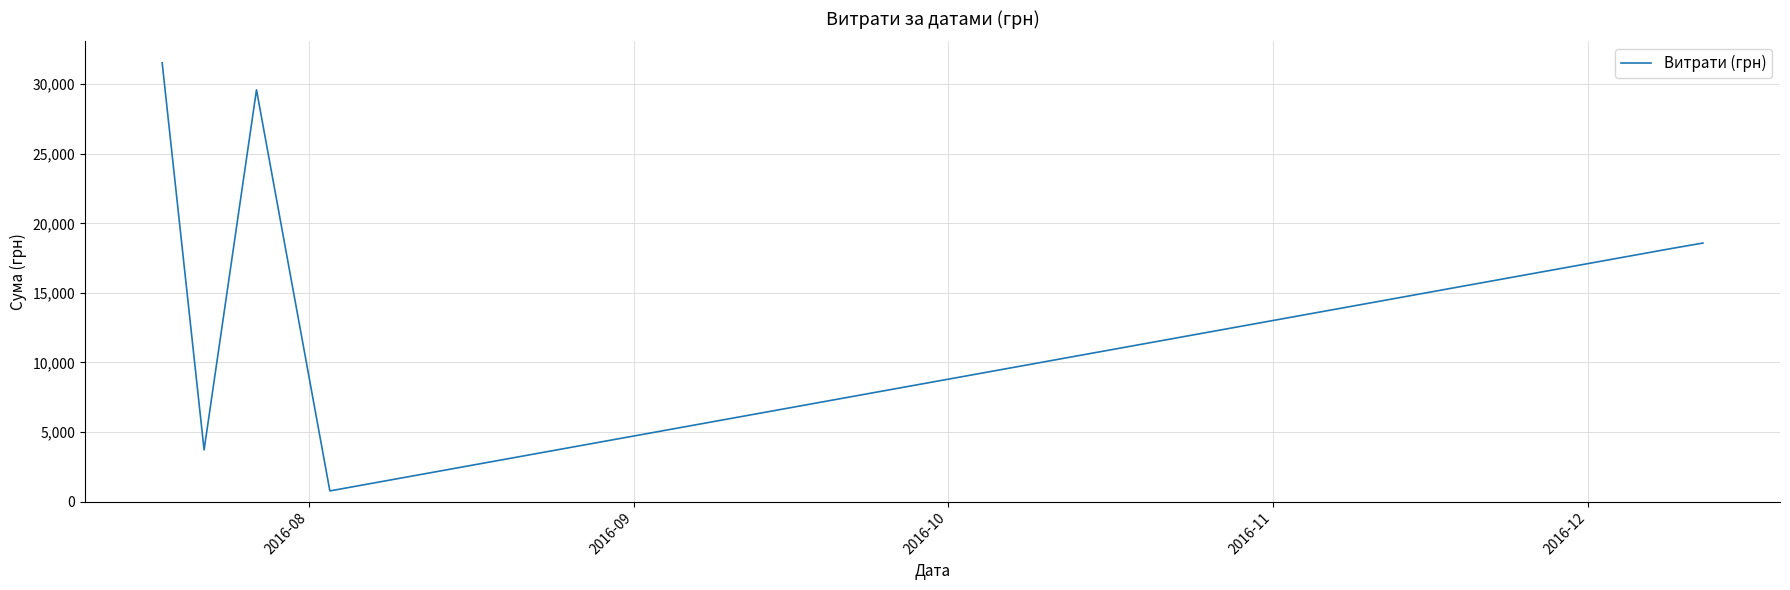

What is the minimum value shown in the chart?

766.5